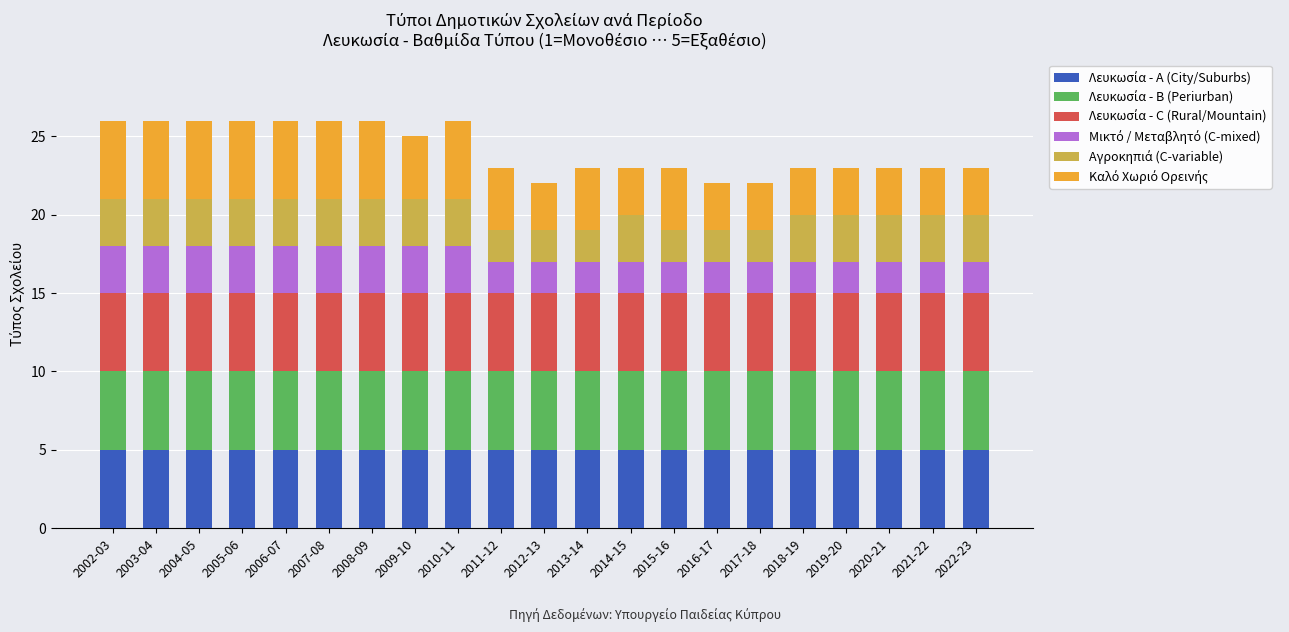

What is the total value across all series at 2003-04?

26